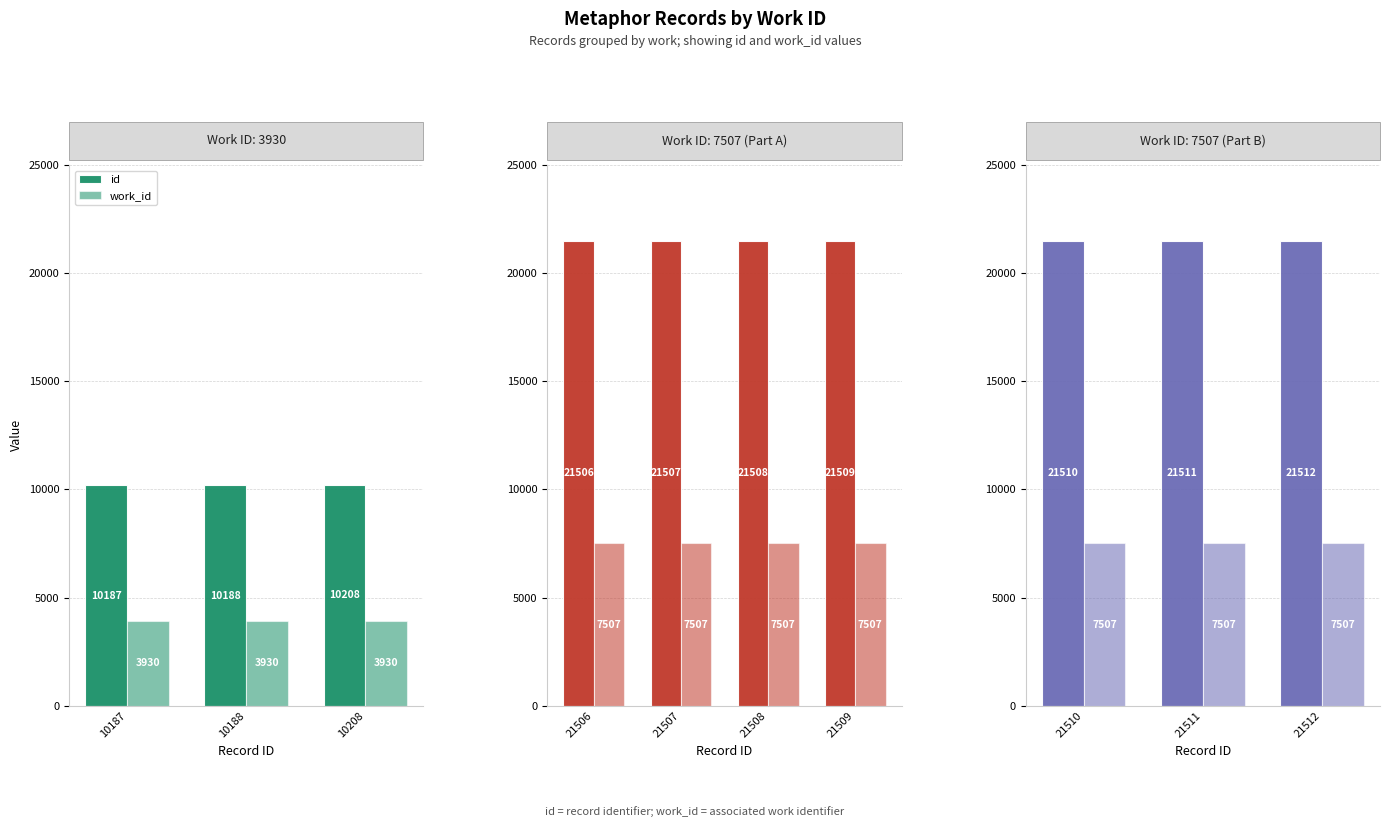

Rank the series by their average value, from highest to lowest.

id, work_id